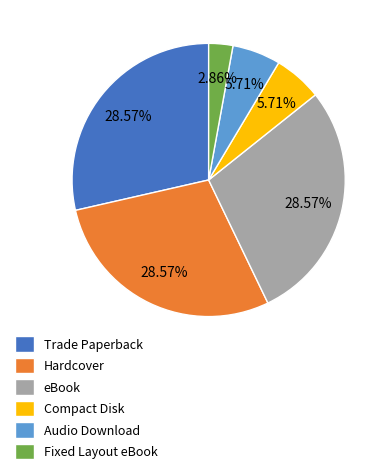

Is Compact Disk the majority of the pie?

No